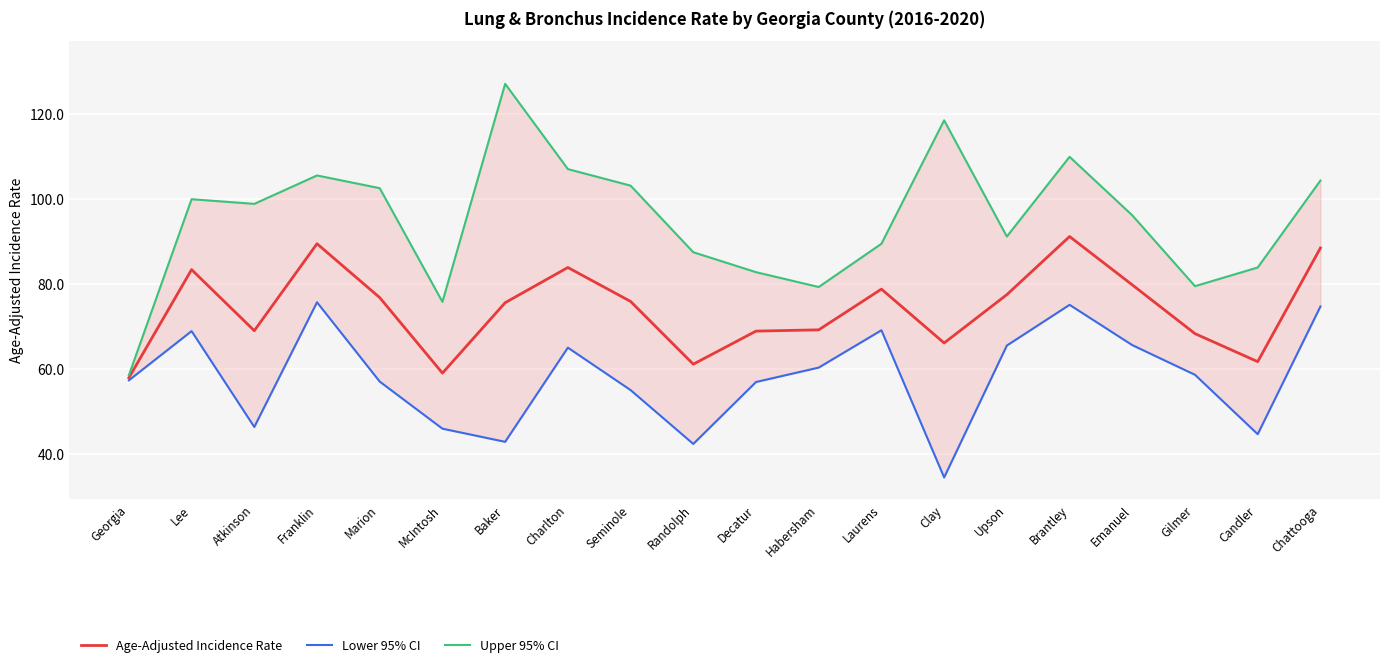

What is the sum of all Age-Adjusted Incidence Rate values?

1482.1